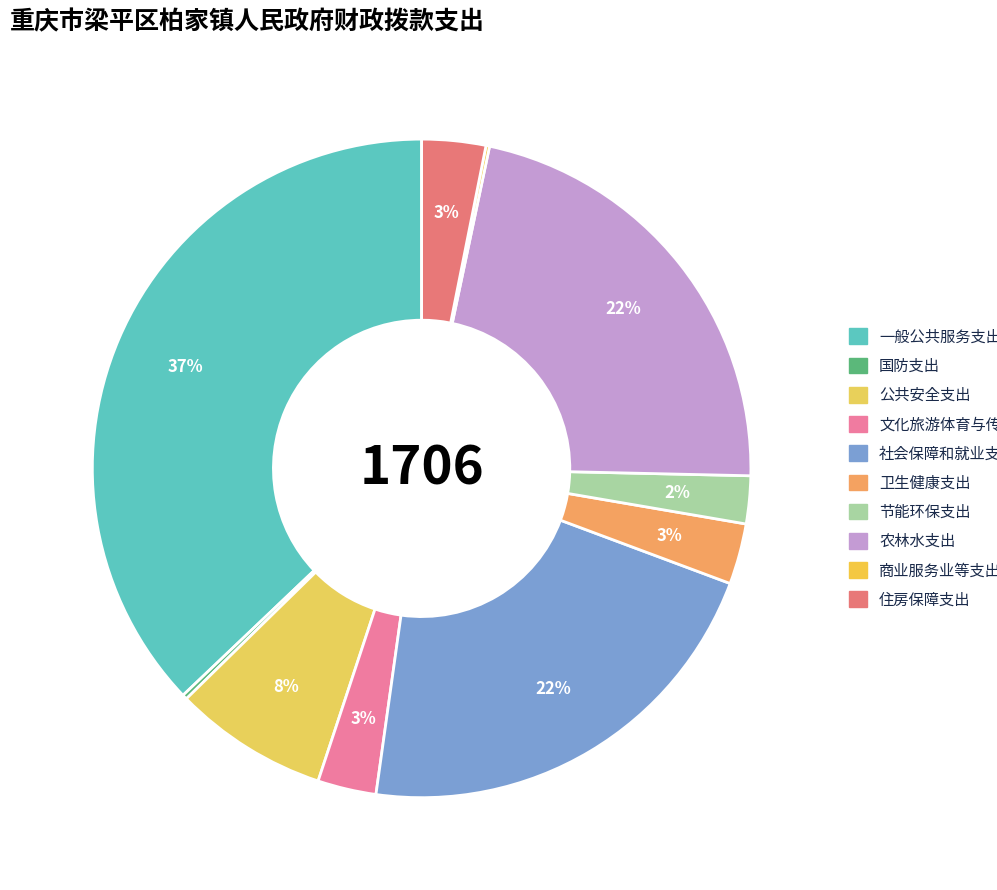

What portion of the pie excludes 住房保障支出?

96.9%